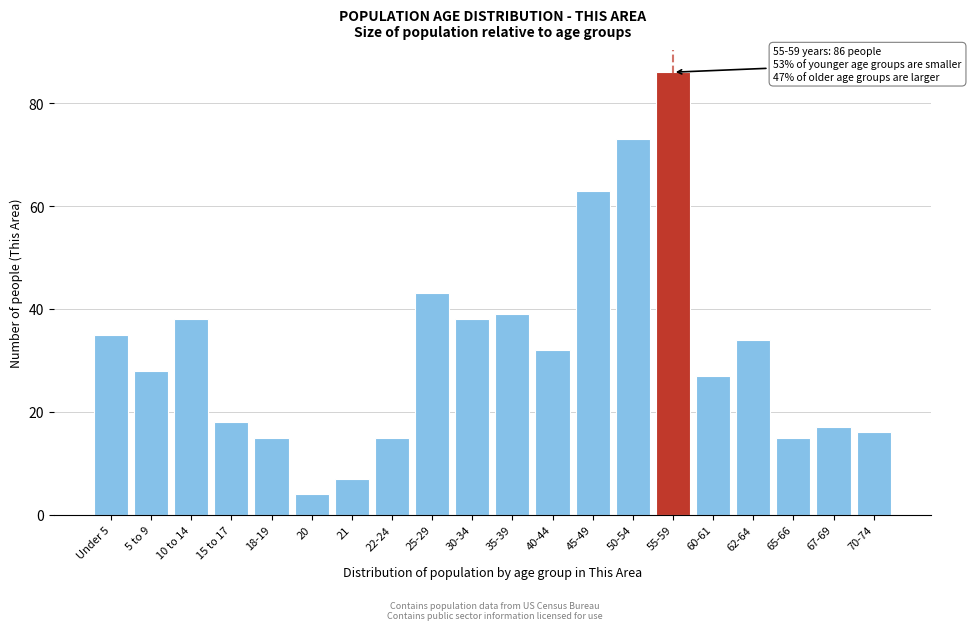

Reading left to right, transcribe all the data shown in this chart.

35	28	38	18	15	4	7	15	43	38	39	32	63	73	86	27	34	15	17	16